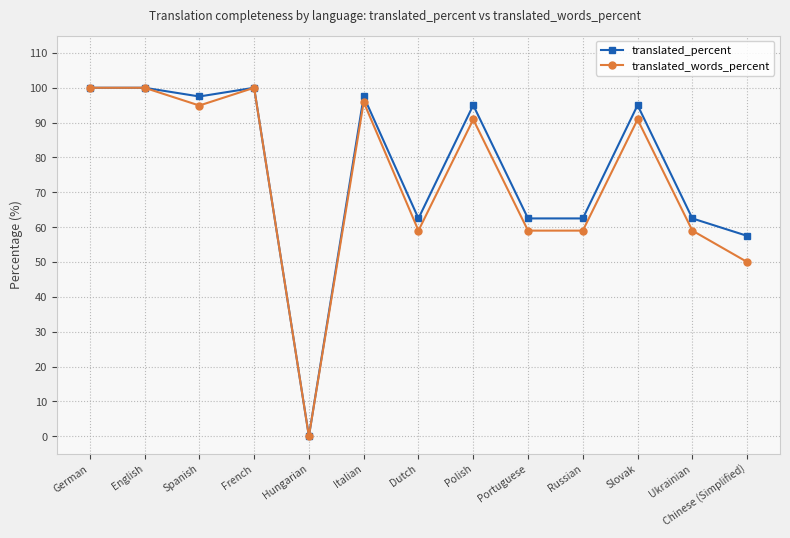

Where is translated_percent nearest to the value 50?

Chinese (Simplified)